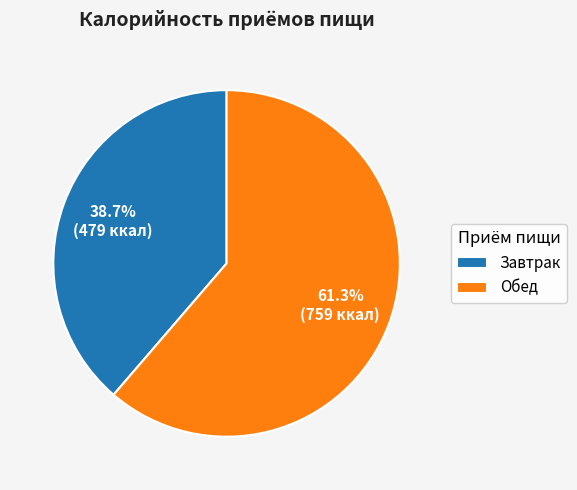

True or false: Завтрак accounts for 50% of the total.

False